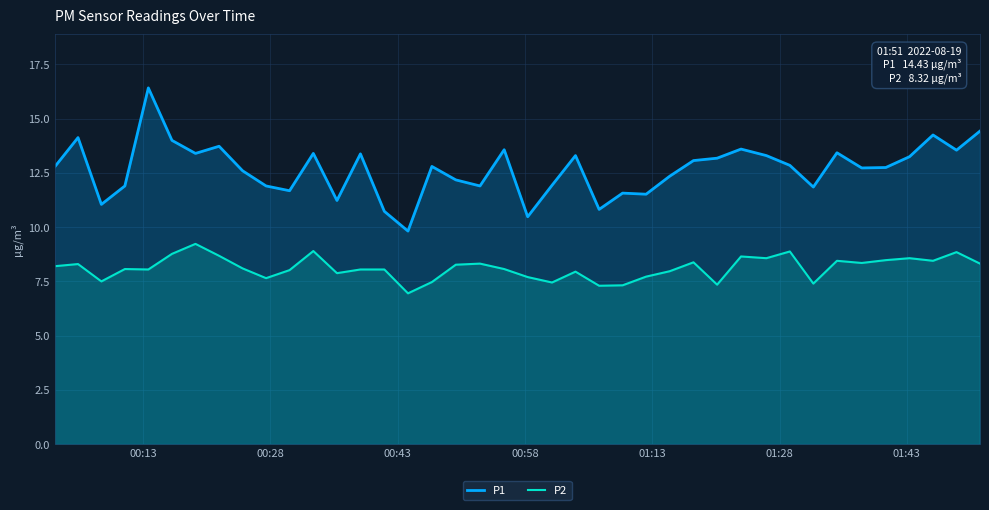

Which series has the largest total across all categories?

P1